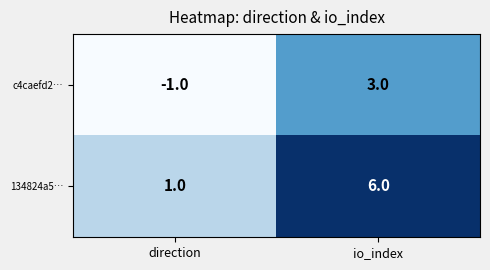

Count the number of data series in this chart.

2